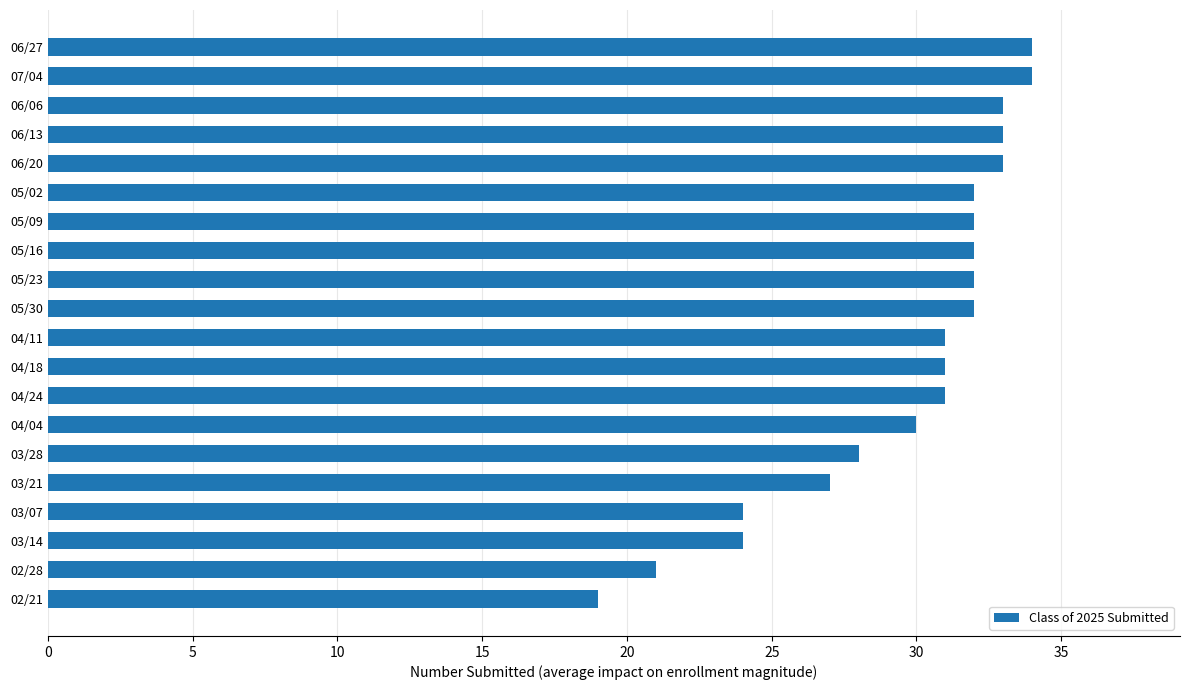

Count the number of categories in the chart.

20